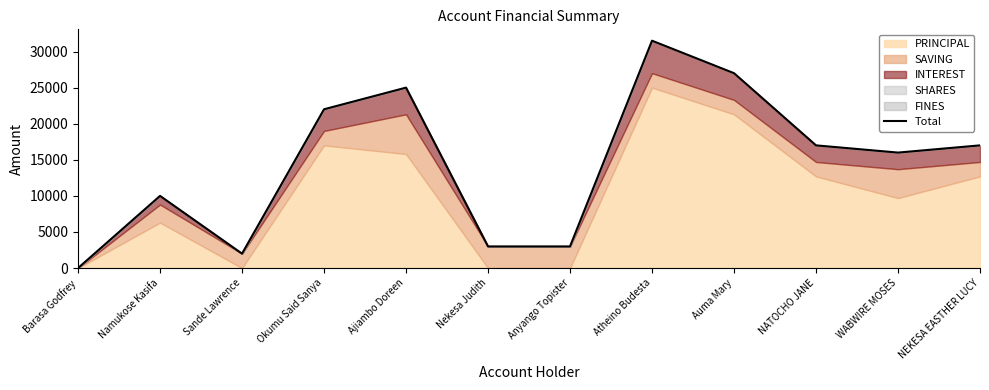

How many interior local valleys (lower than both neighbors) does the data have?

2